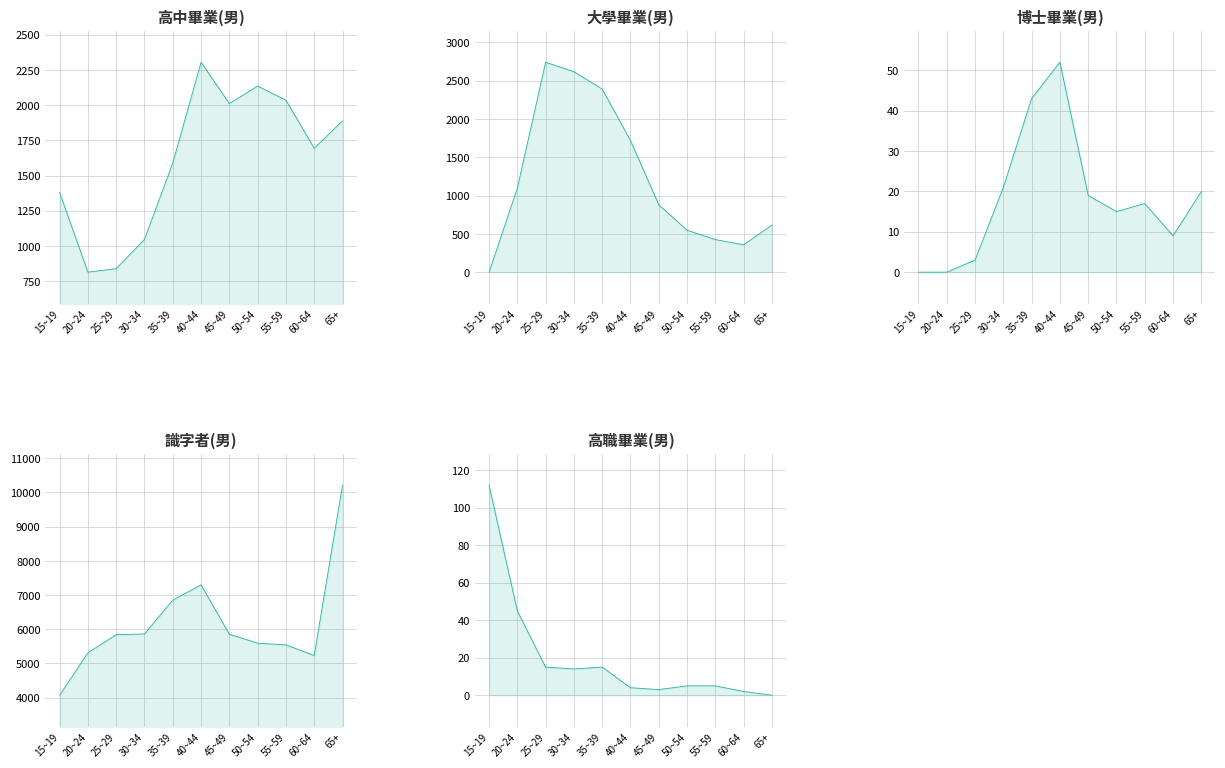

The 高中畢業(男) series shows 1305 at 50~54. True or false?

False